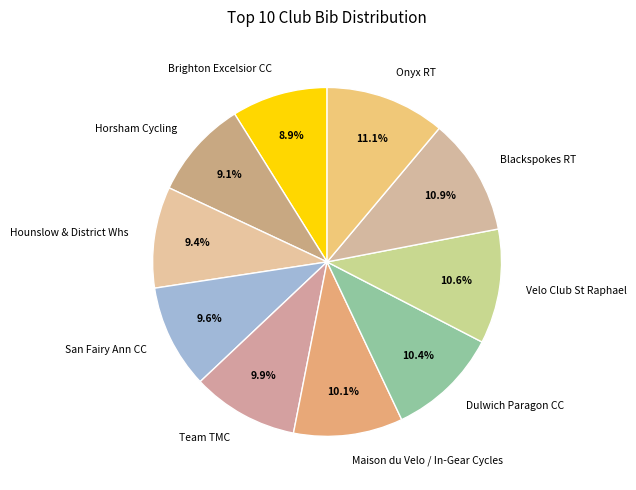

What is the ratio of the value at San Fairy Ann CC to the value at Horsham Cycling?

1.1